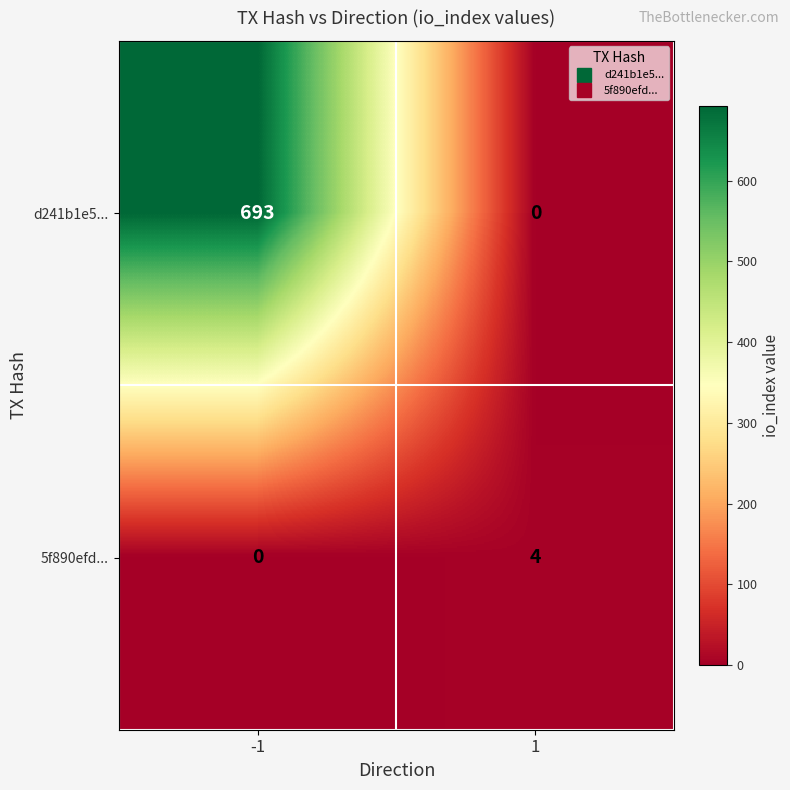

What is the approximate value of d241b1e5... at -1?

693